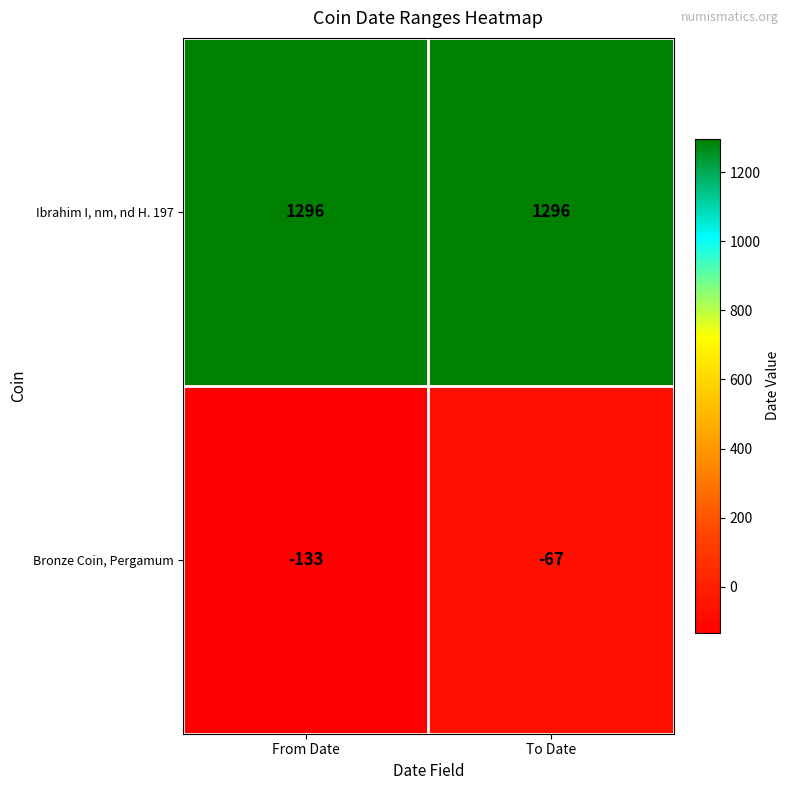

Reading right to left, extract all data points from this chart.

Ibrahim I, nm, nd H. 197: 1296	1296
Bronze Coin, Pergamum: -67	-133